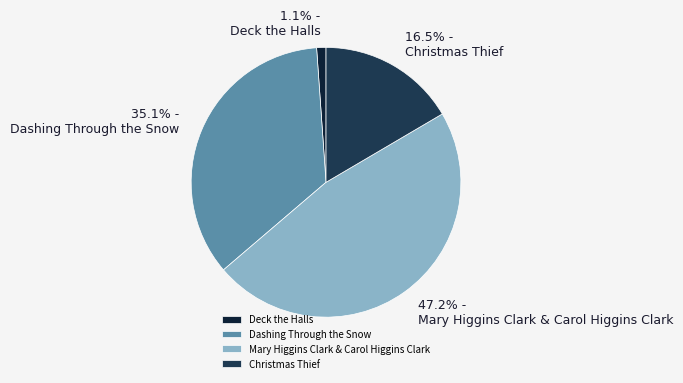

Approximately how many times larger is the value at Mary Higgins Clark & Carol Higgins Clark compared to Christmas Thief?

2.9